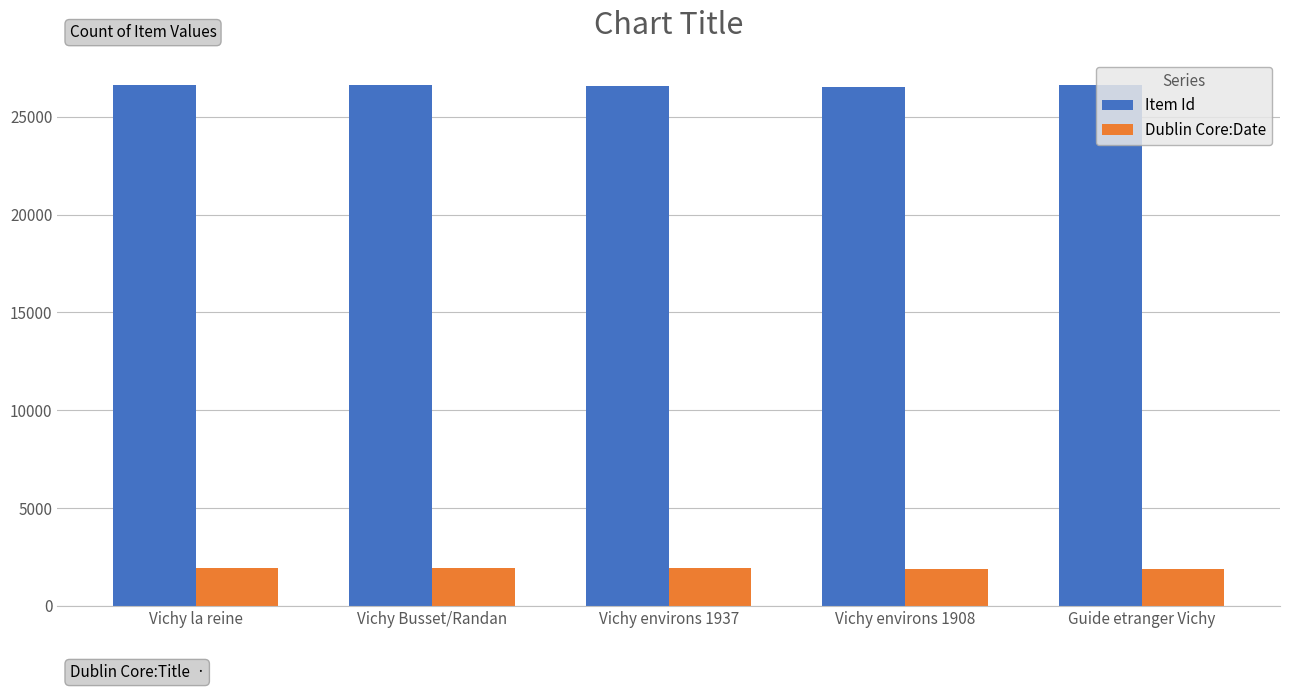

What is the value of the Item Id bar at the 4th from the left?

26538